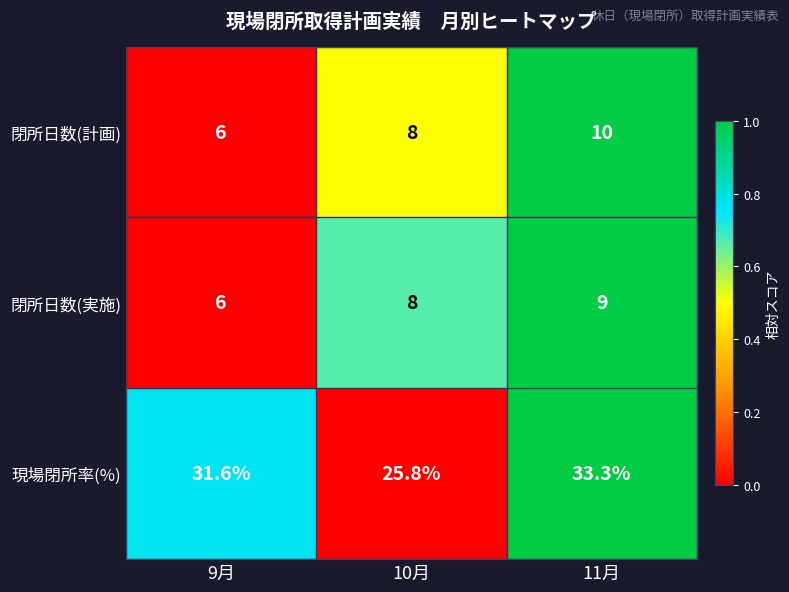

Is it true that 閉所日数(実施) equals 9.0 at 11月?

True